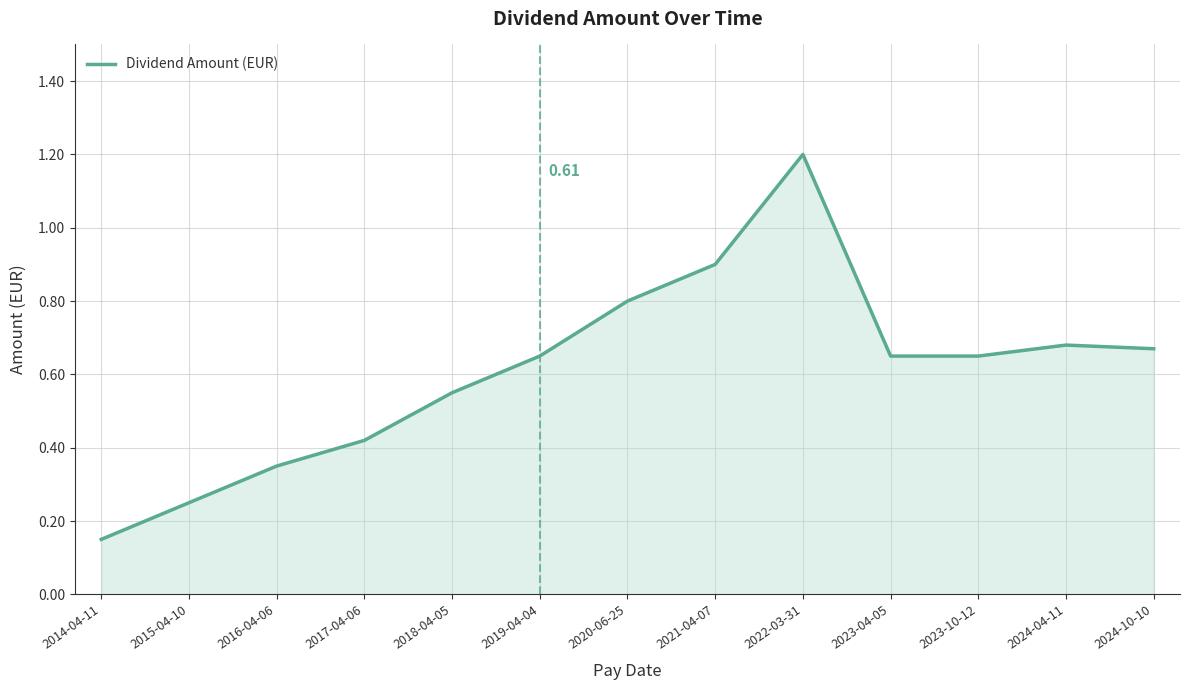

Between 2021-04-07 and 2019-04-04, which is larger?

2021-04-07